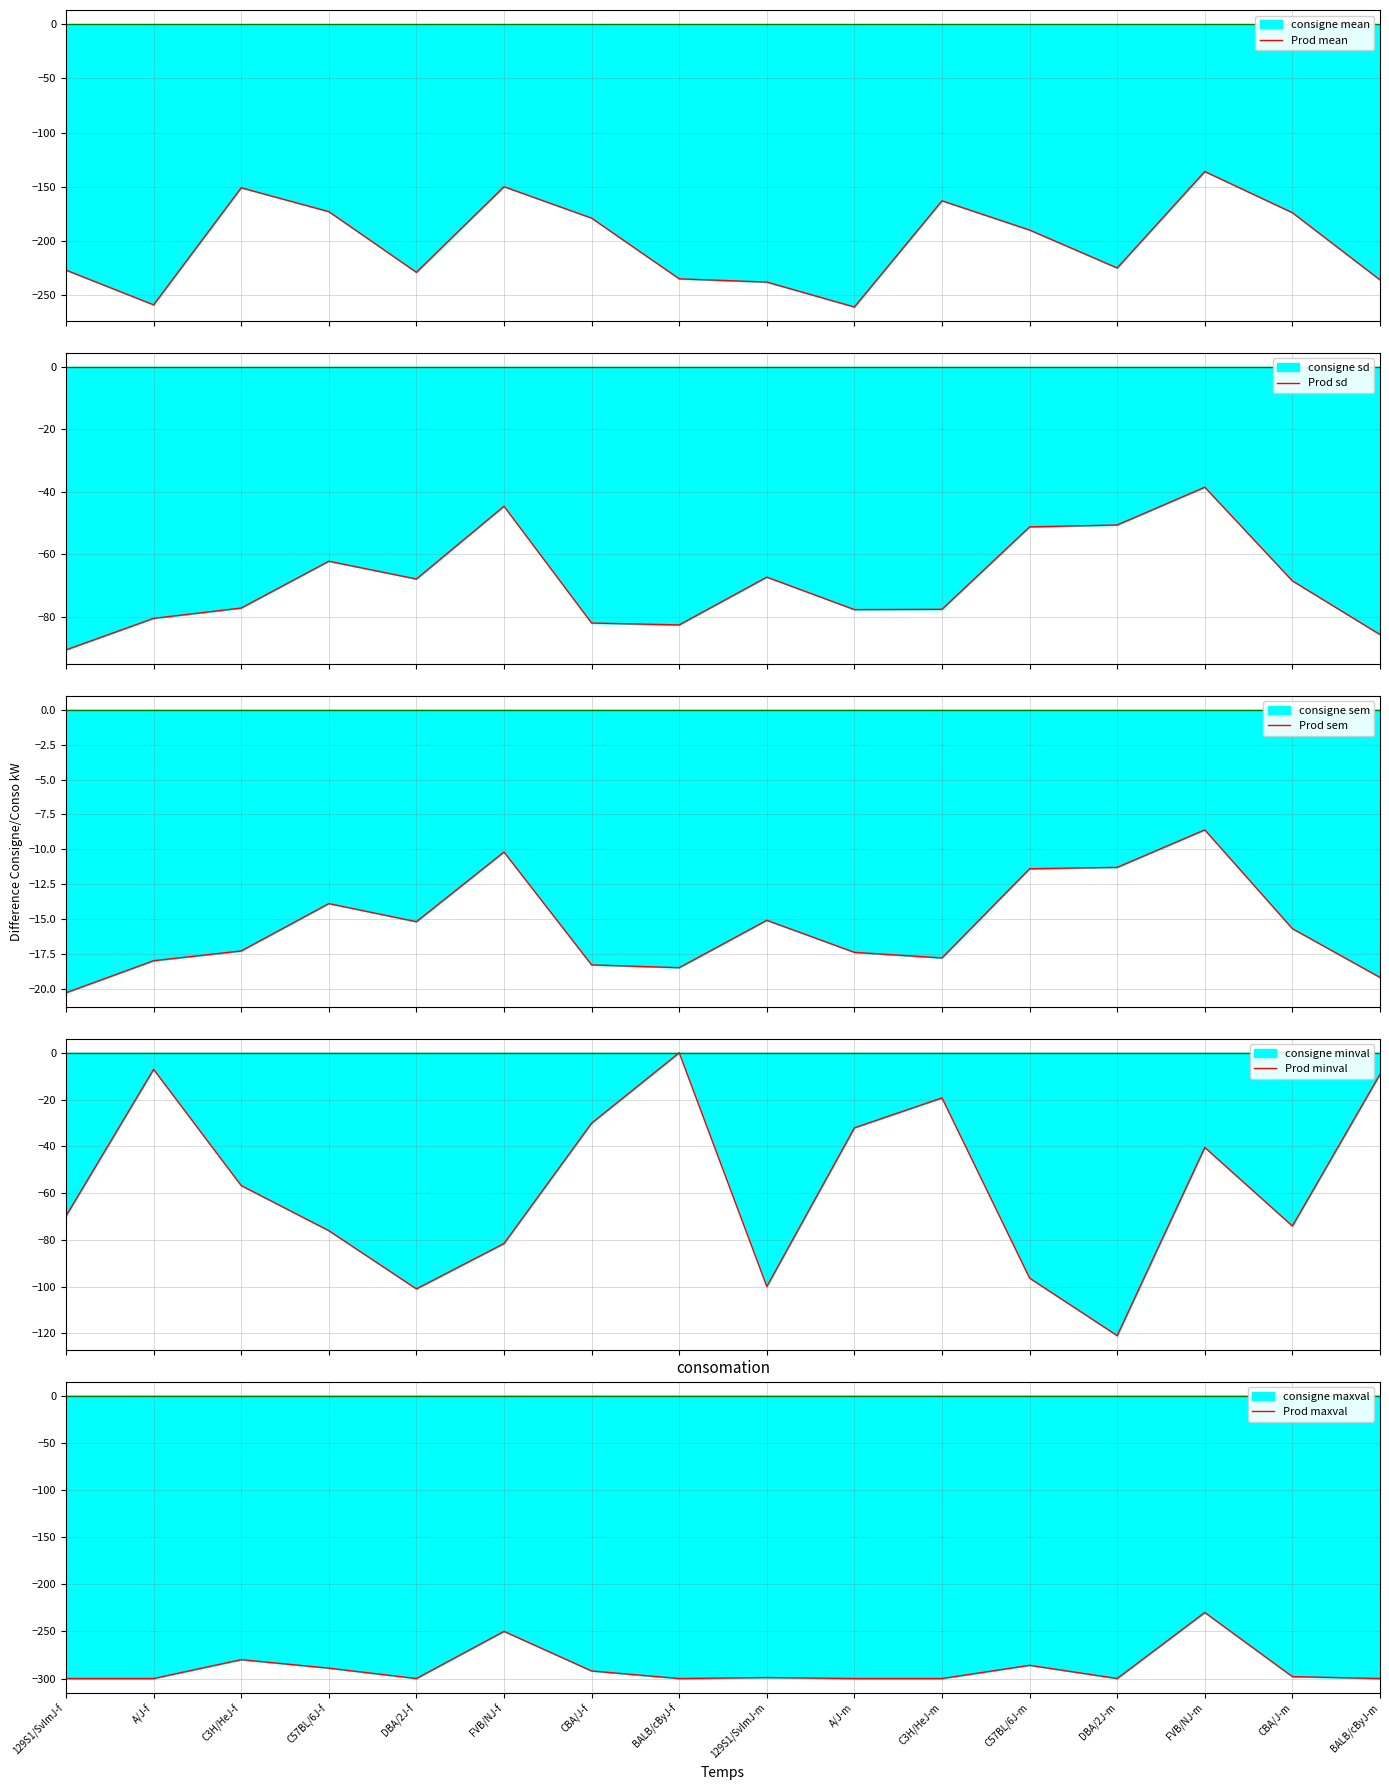

What is the label of the 6th point from the right?

C3H/HeJ-m